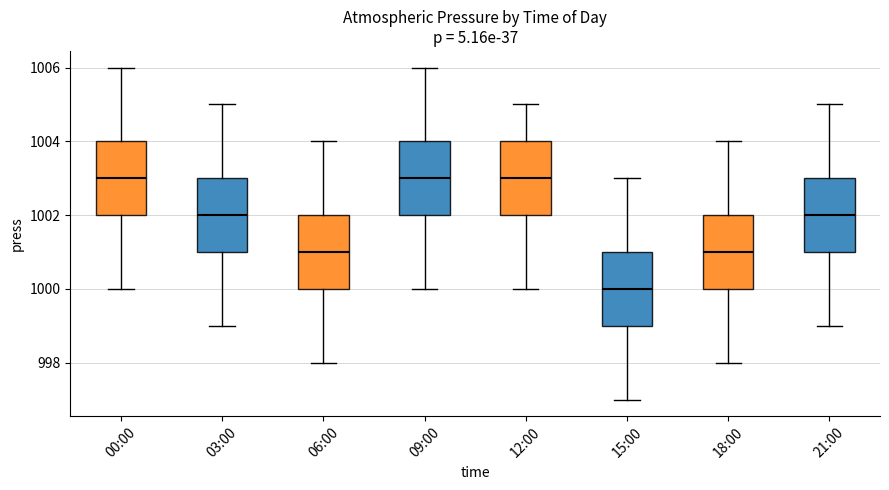

Where is the upper edge of the box for 12:00 on the y-axis? The values are not printed on the chart, so give them approximately, as read against the axis.

1004